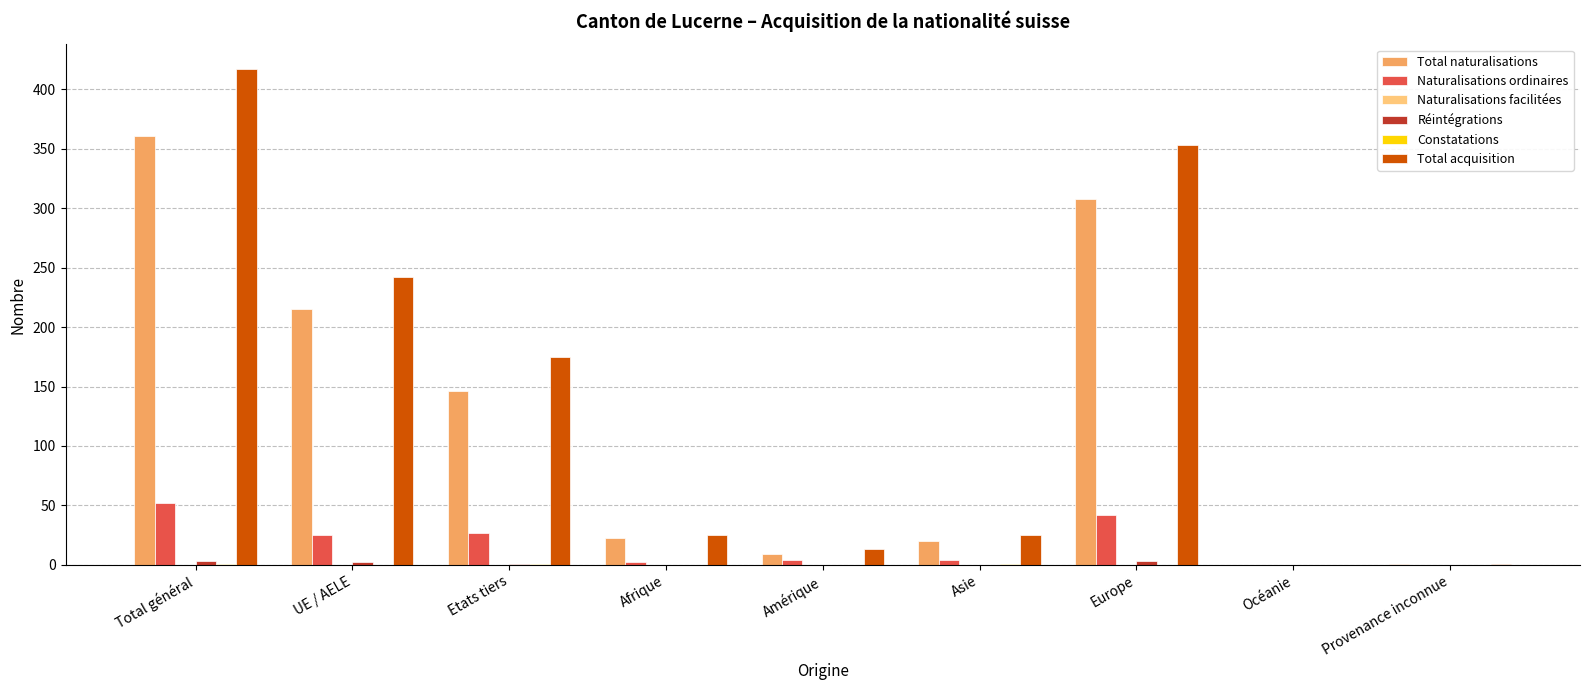

Where is Total acquisition nearest to the value 208?

Etats tiers